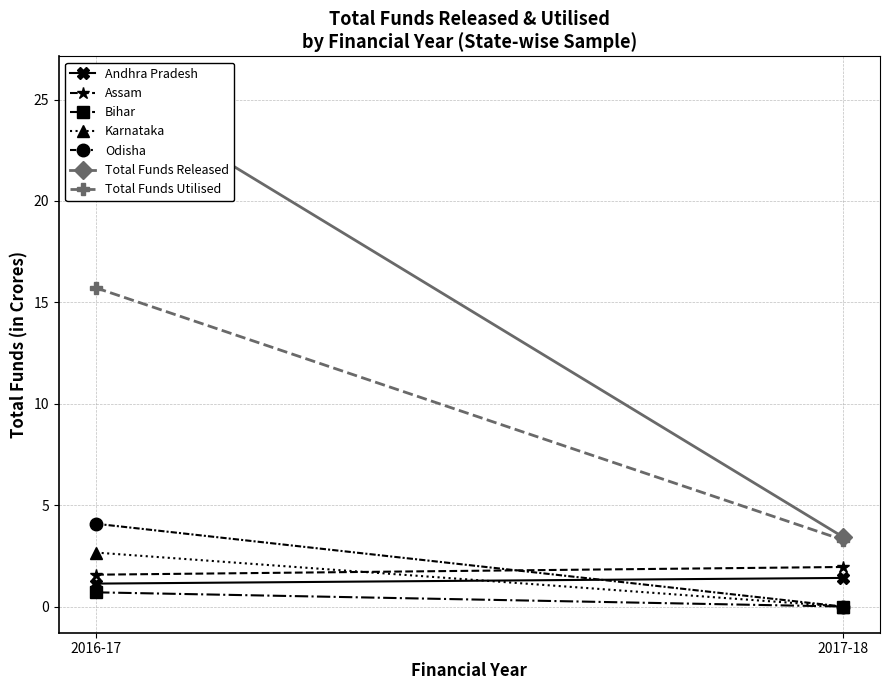

What is the value of the Total Funds Released point at the 1st from the left?

25.4